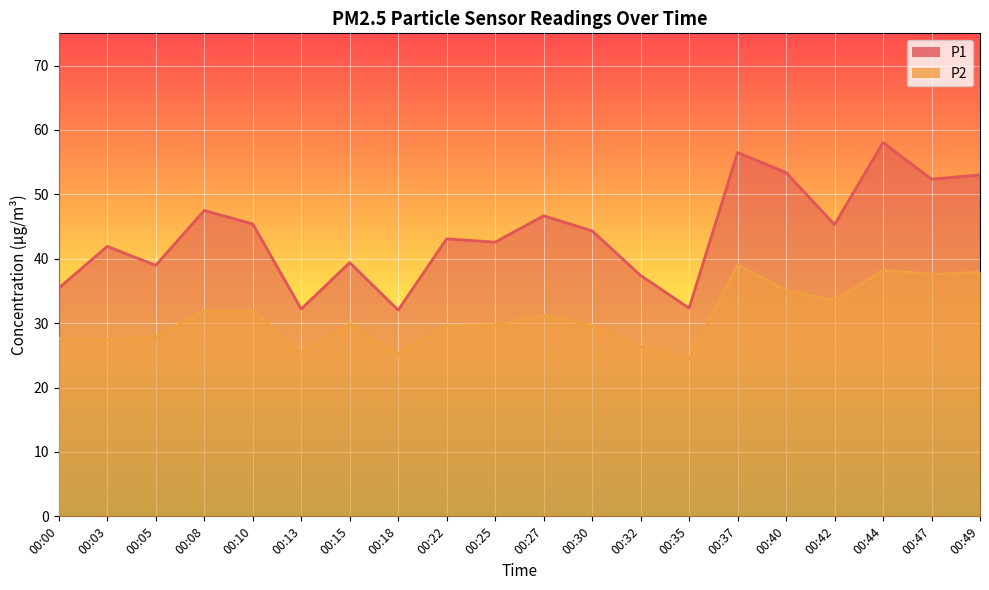

Reading left to right, transcribe all the data shown in this chart.

P1: 35.5	41.9	39.0	47.5	45.4	32.2	39.4	32.0	43.1	42.6	46.7	44.3	37.4	32.3	56.5	53.4	45.3	58.0	52.4	53.0
P2: 27.6	27.5	27.9	31.9	32.0	25.4	29.9	25.3	29.7	29.8	31.2	29.7	26.4	24.4	39.1	35.0	33.5	38.2	37.6	37.9